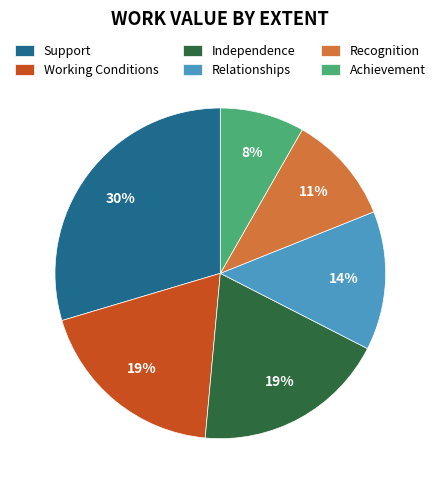

To the nearest percent, what is the combined percentage of Achievement and Working Conditions?

27%